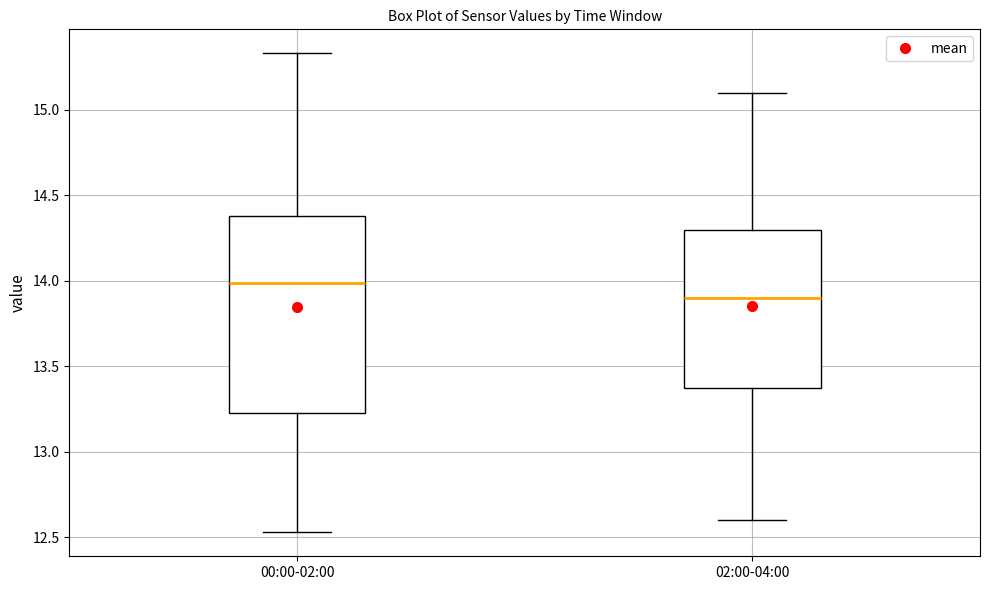

Reading left to right, transcribe this box plot: for each box, give where its median line is, the range the box spans, and where its two whiskers end, as read against the y-axis. The values are not printed on the chart, so give them approximately, as read against the axis.

00:00-02:00: median 14.00, box 13.25 to 14.40, whiskers 12.55 to 15.35
02:00-04:00: median 13.90, box 13.40 to 14.30, whiskers 12.60 to 15.10